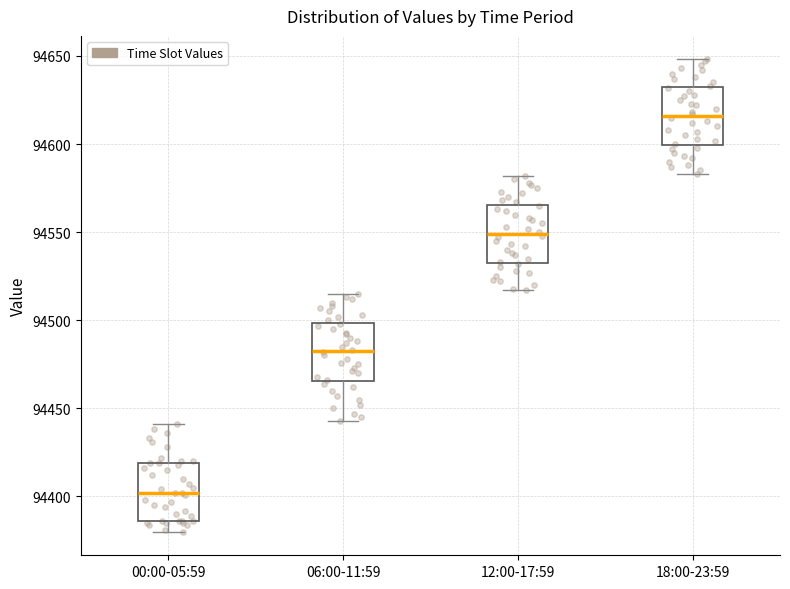

Where is the lower edge of the box for 12:00-17:59 on the y-axis? The values are not printed on the chart, so give them approximately, as read against the axis.

94535